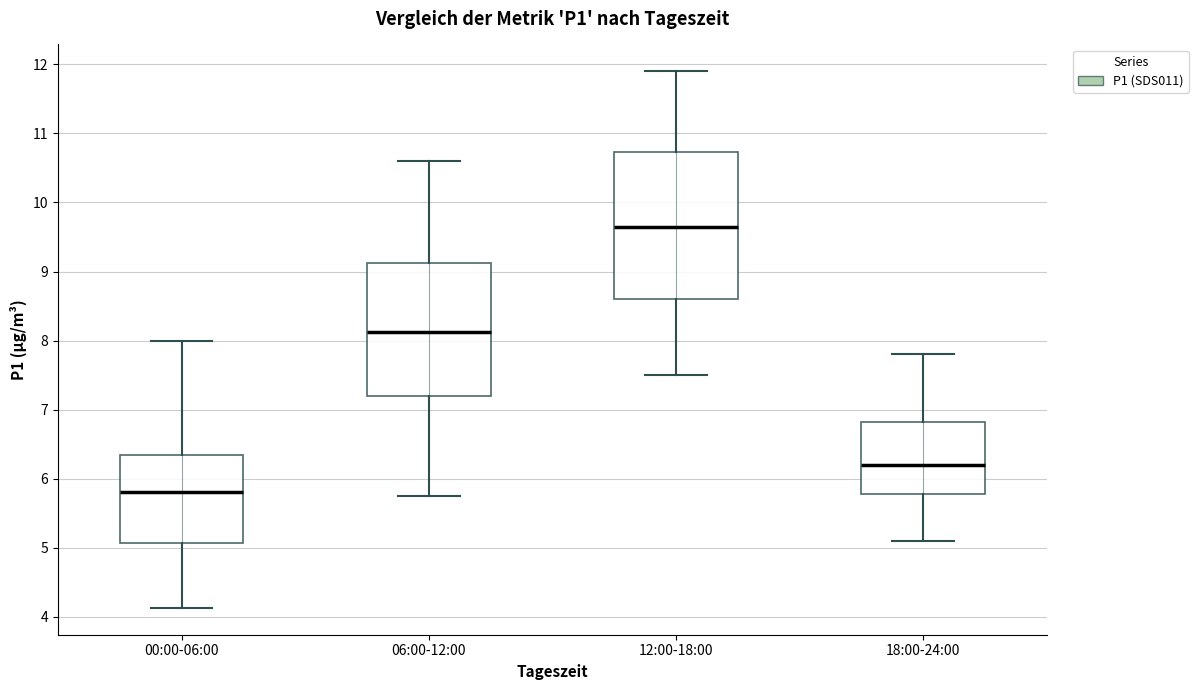

Reading left to right, transcribe this box plot: for each box, give where its median line is, the range the box spans, and where its two whiskers end, as read against the y-axis. The values are not printed on the chart, so give them approximately, as read against the axis.

00:00-06:00: median 5.8, box 5.1 to 6.3, whiskers 4.1 to 8.0
06:00-12:00: median 8.1, box 7.2 to 9.1, whiskers 5.8 to 10.6
12:00-18:00: median 9.7, box 8.6 to 10.7, whiskers 7.5 to 11.9
18:00-24:00: median 6.2, box 5.8 to 6.8, whiskers 5.1 to 7.8